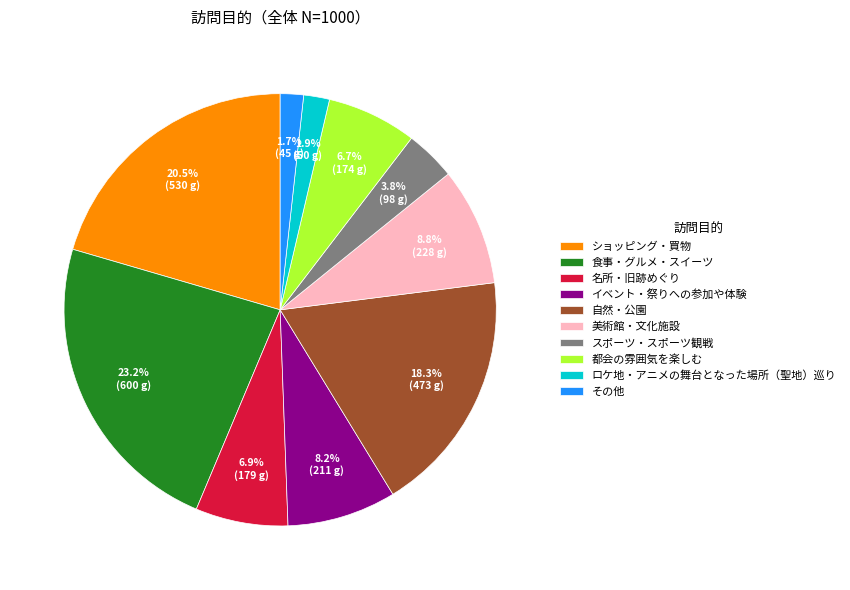

Does 名所・旧跡めぐり account for over 50% of the chart?

No